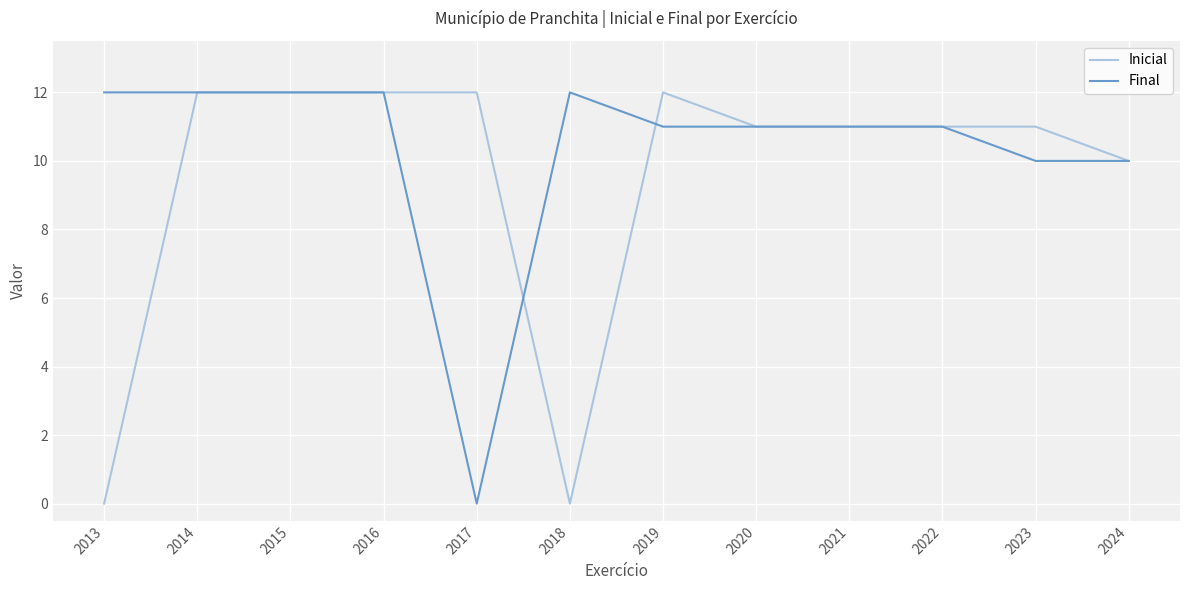

List the series in order of their overall mean, lowest first.

Inicial, Final